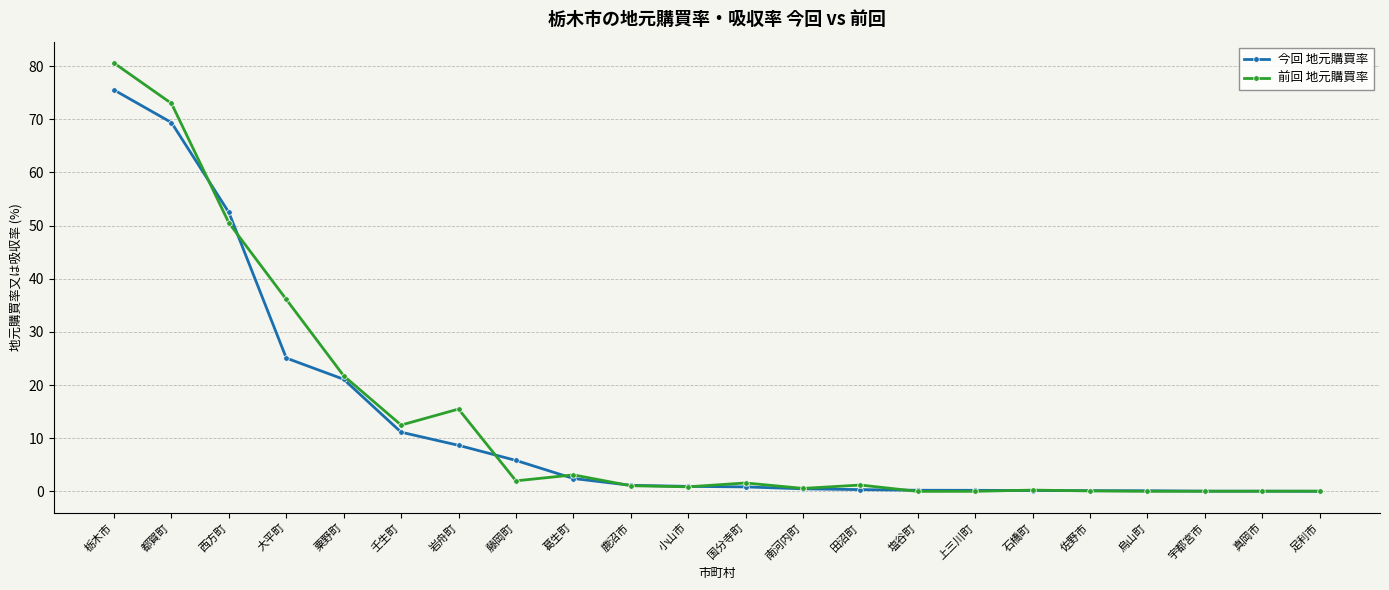

Which series has the largest total across all categories?

前回 地元購買率